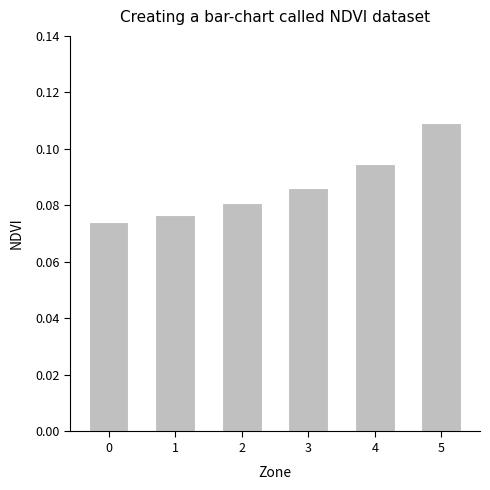

How many bars are there in total?

6